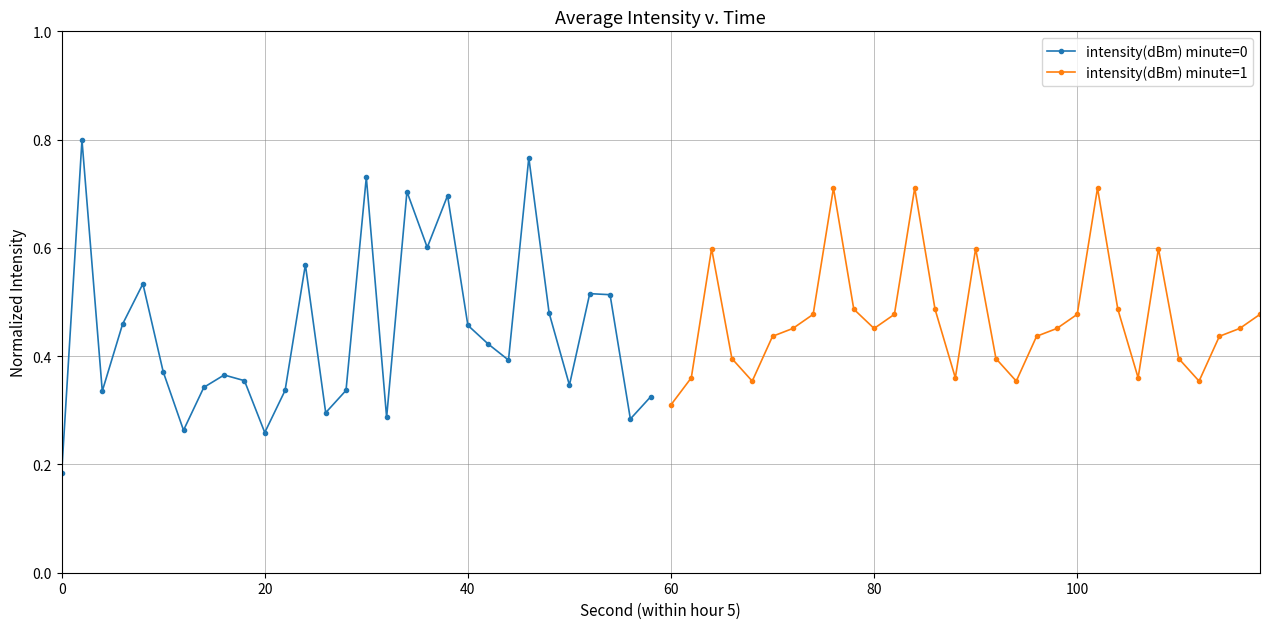

Count the intensity(dBm) minute=0 values in the range 0 to 1.

30